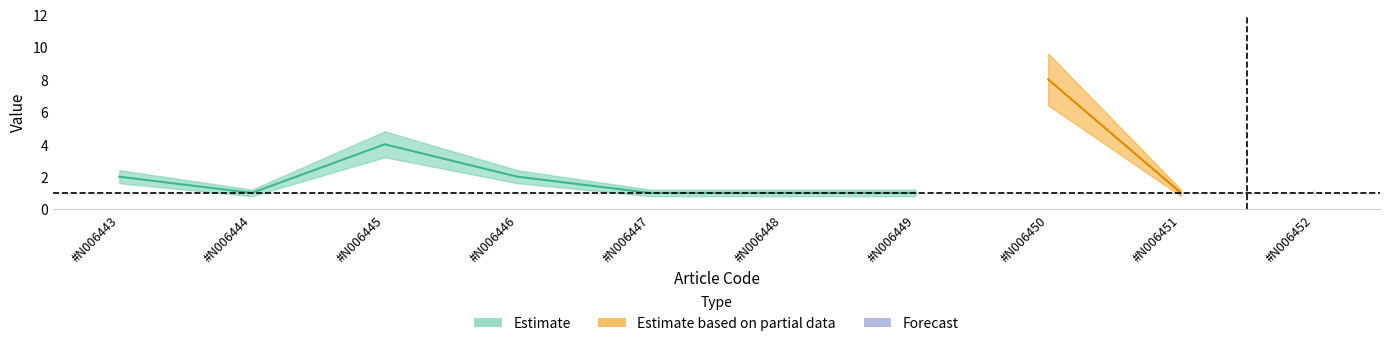

In Kolicina_lower, how many points are higher than both neighbors (excluding endpoints)?

2